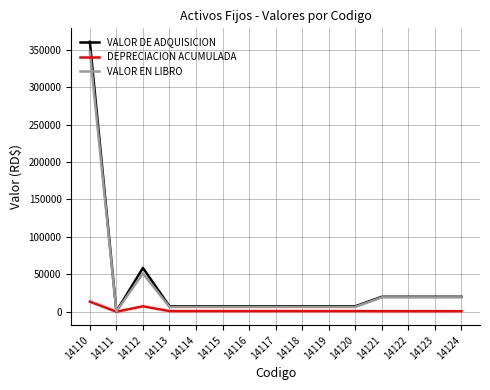

What is the minimum value for VALOR DE ADQUISICION?

640.0